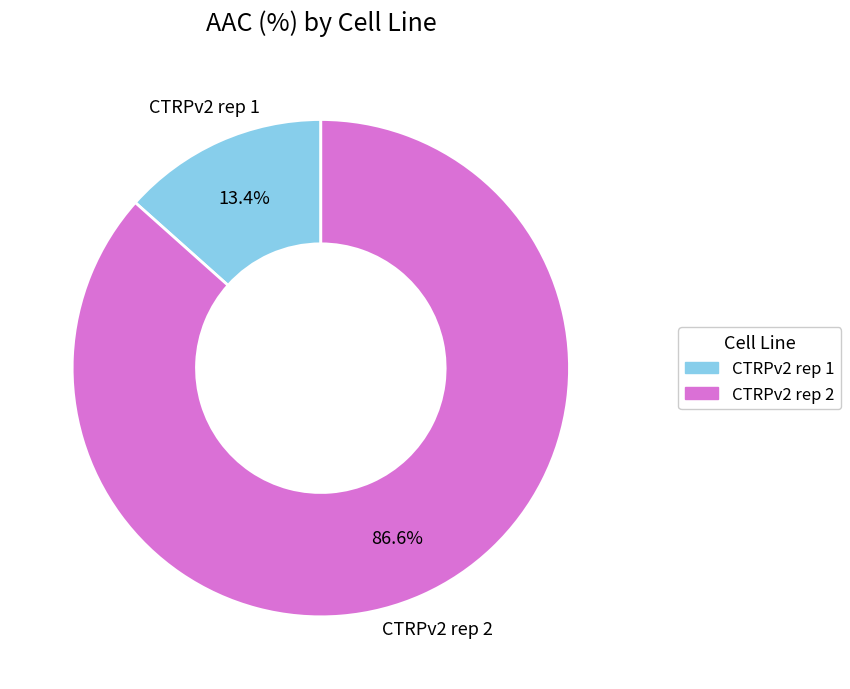

What is the largest slice in the pie chart?

CTRPv2 rep 2